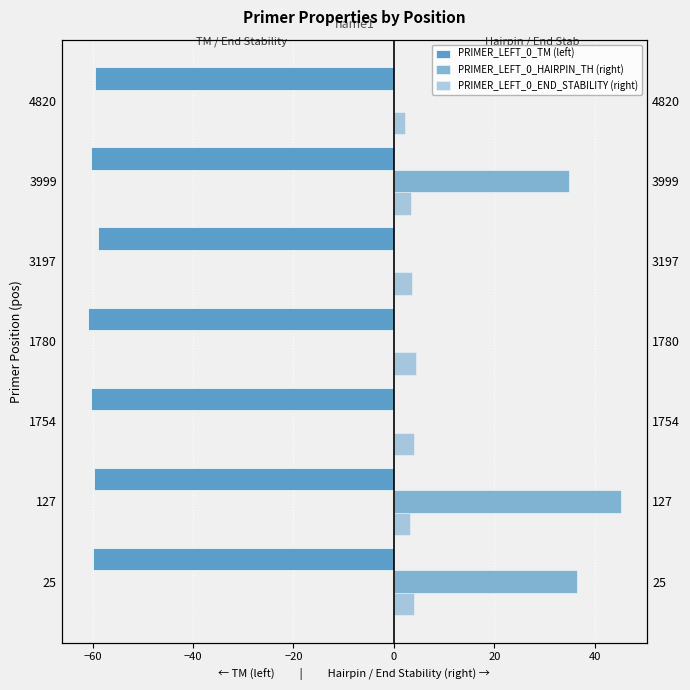

Reading left to right, list all the values displayed in this chart.

PRIMER_LEFT_0_TM (left): -60.0	-59.8	-60.3	-60.9	-58.9	-60.4	-59.6
PRIMER_LEFT_0_HAIRPIN_TH (right): 36.5	45.1	0.0	0.0	0.0	35.0	0.0
PRIMER_LEFT_0_END_STABILITY (right): 4.0	3.2	4.0	4.4	3.7	3.3	2.3